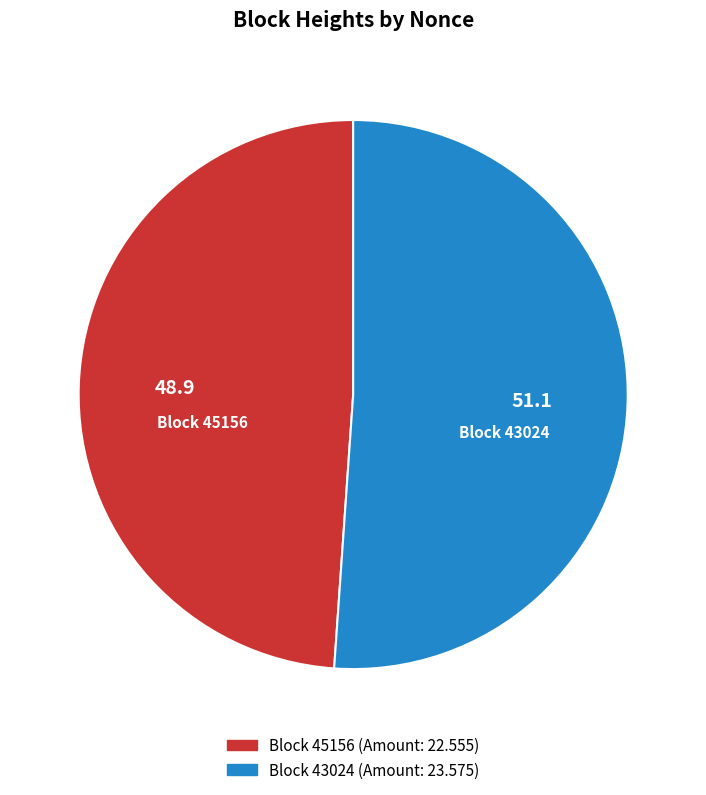

Is there a majority slice in this chart?

Yes